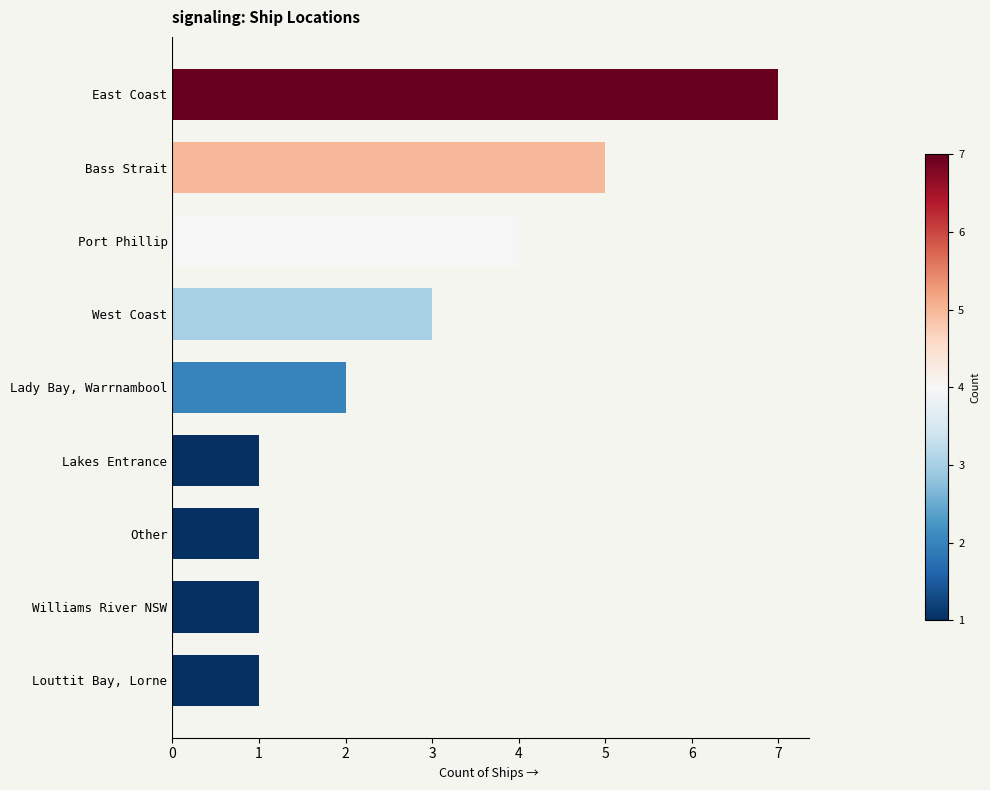

What is the change in value from East Coast to Port Phillip?

-3